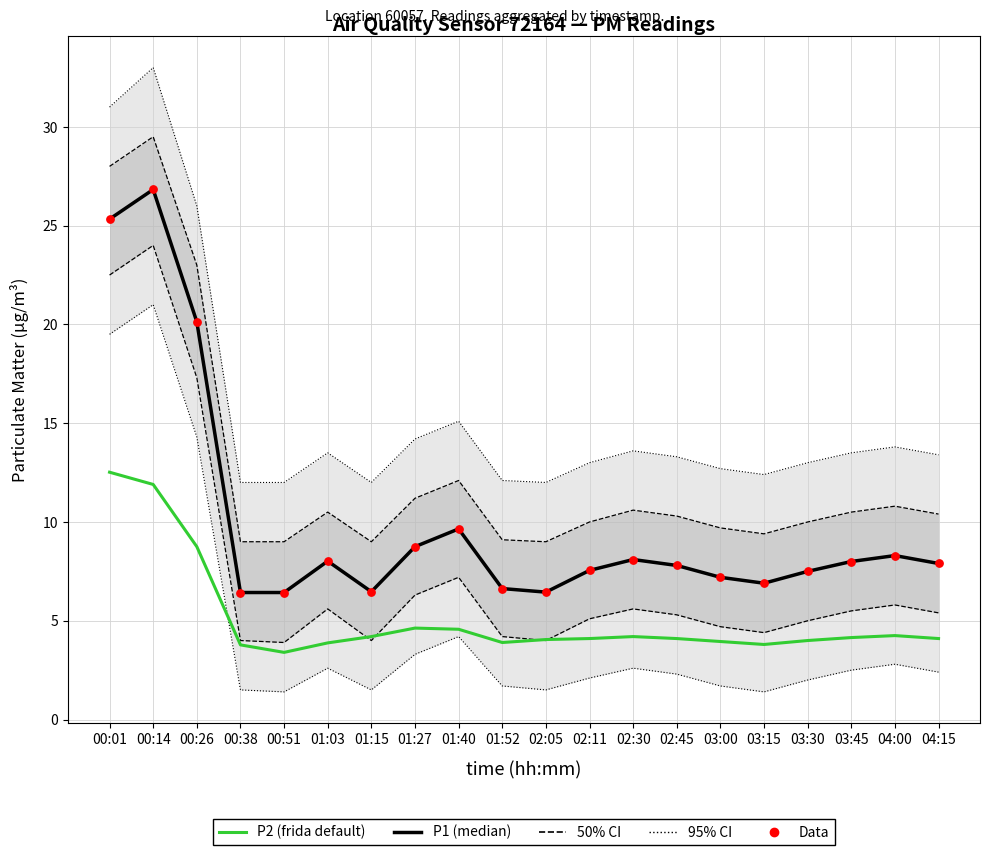

Which series reaches the minimum Y coordinate?

P2 (frida default)